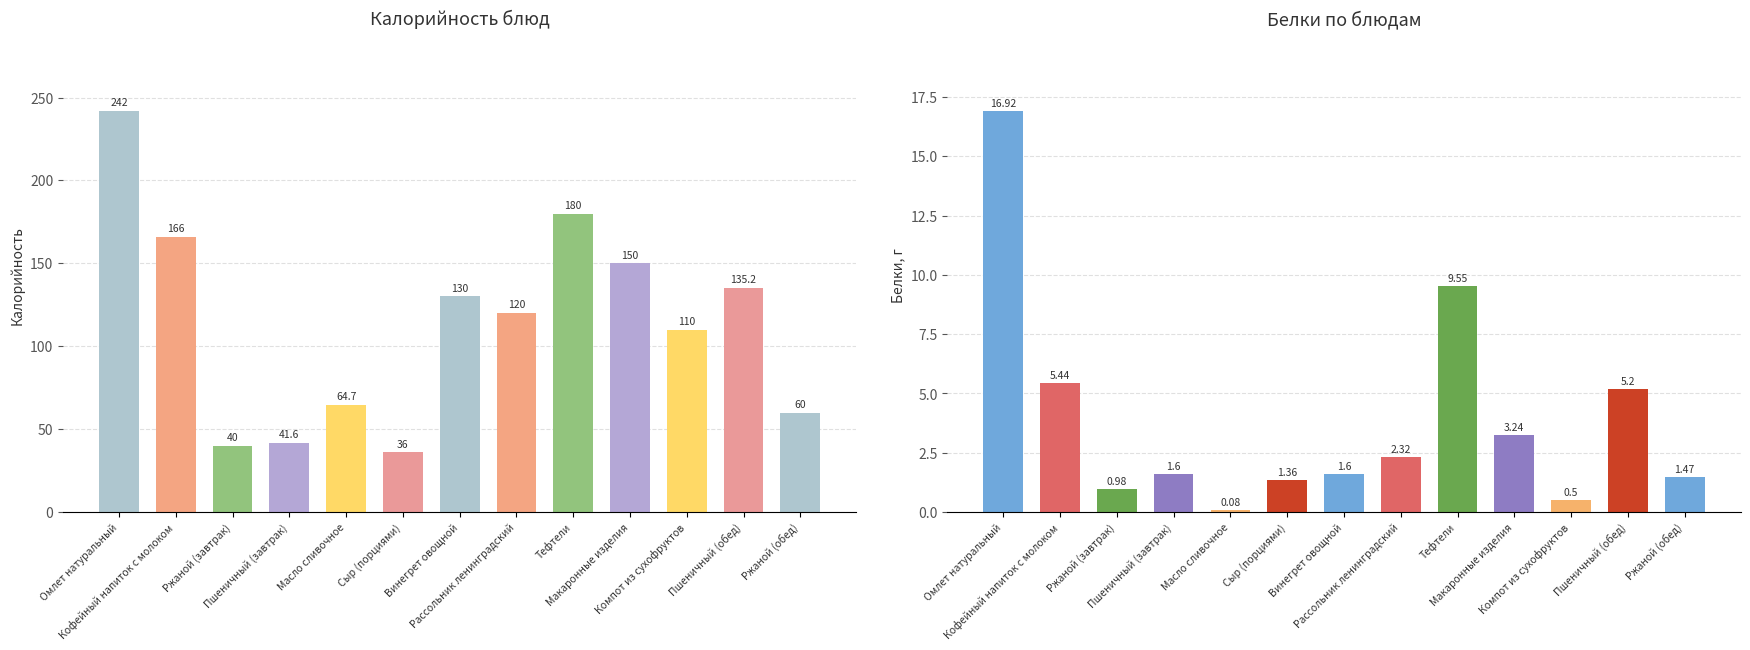

What is the difference between the maximum and minimum values in the Калорийность series?

206.0